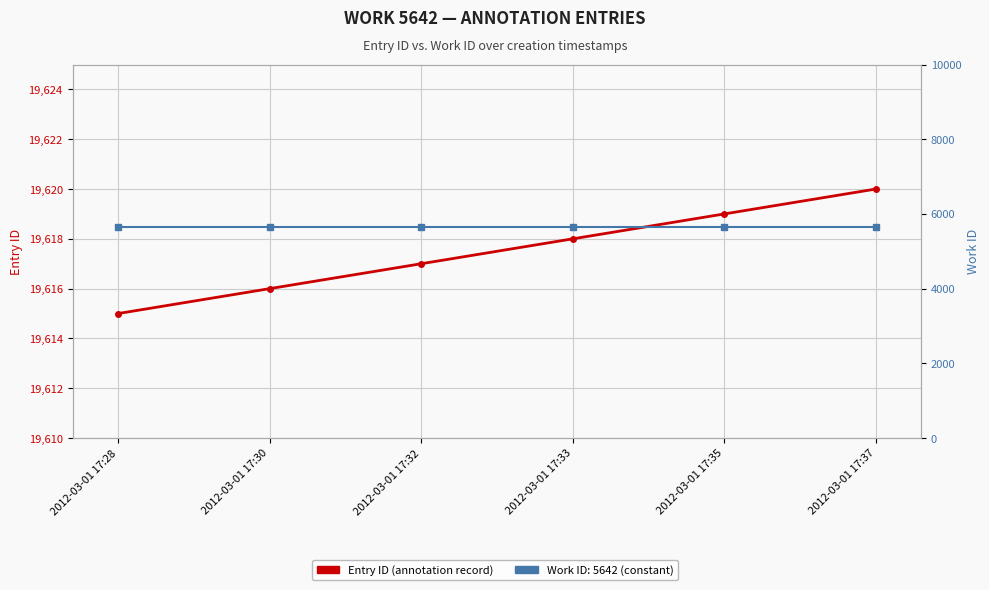

What is the highest value of the Entry ID series?

19620